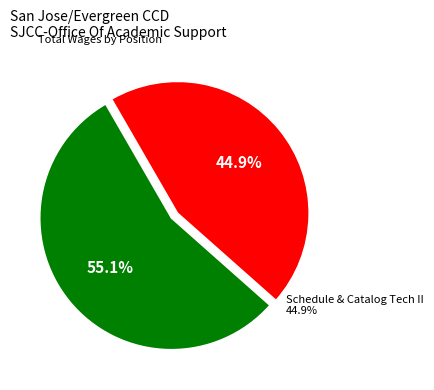

Which slice represents more than half of the pie?

Specialist, Curriculum